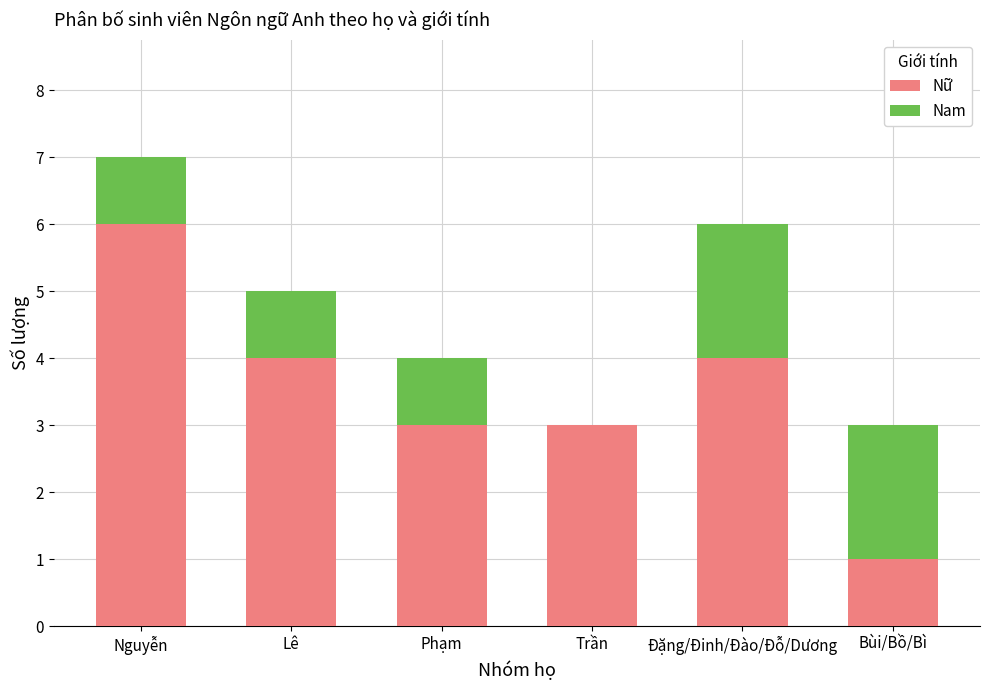

Reading left to right, transcribe the values for Nữ.

Nguyễn=6	Lê=4	Phạm=3	Trần=3	Đặng/Đinh/Đào/Đỗ/Dương=4	Bùi/Bồ/Bì=1